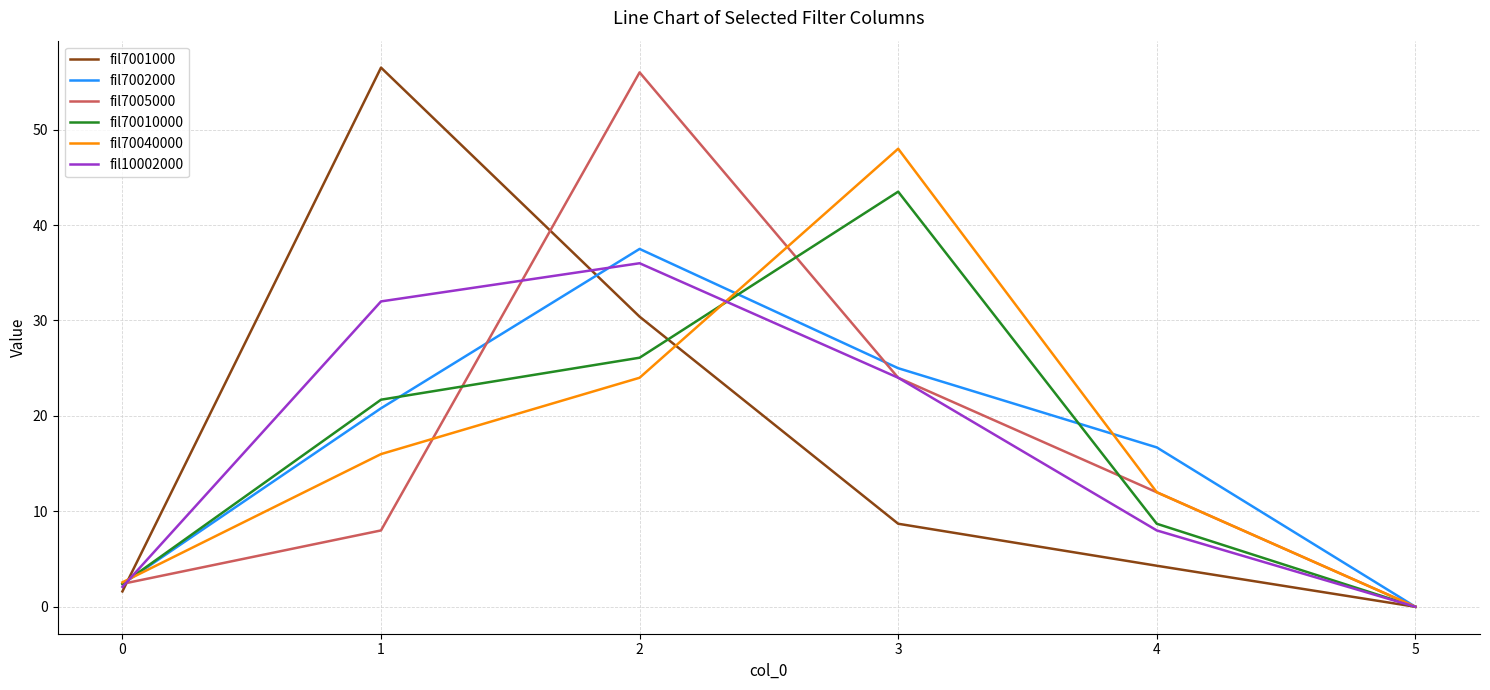

How many categories are shown in the chart?

6